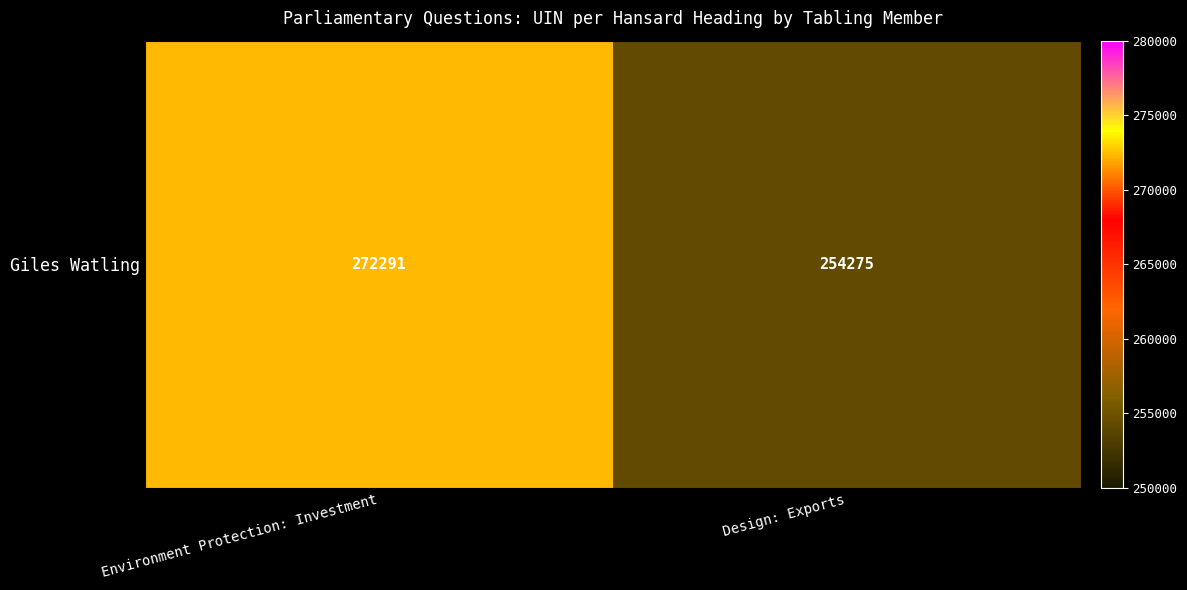

What is the difference between the maximum and minimum values?

18016